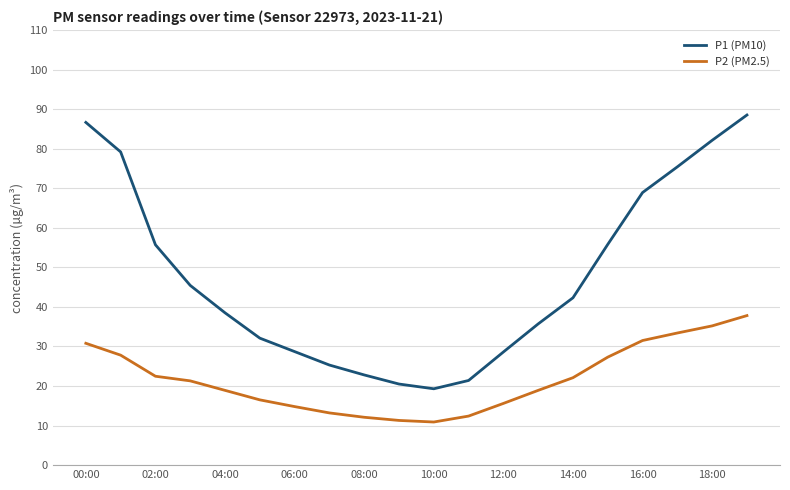

True or false: P2 (PM2.5) and P1 (PM10) cross at least once.

False